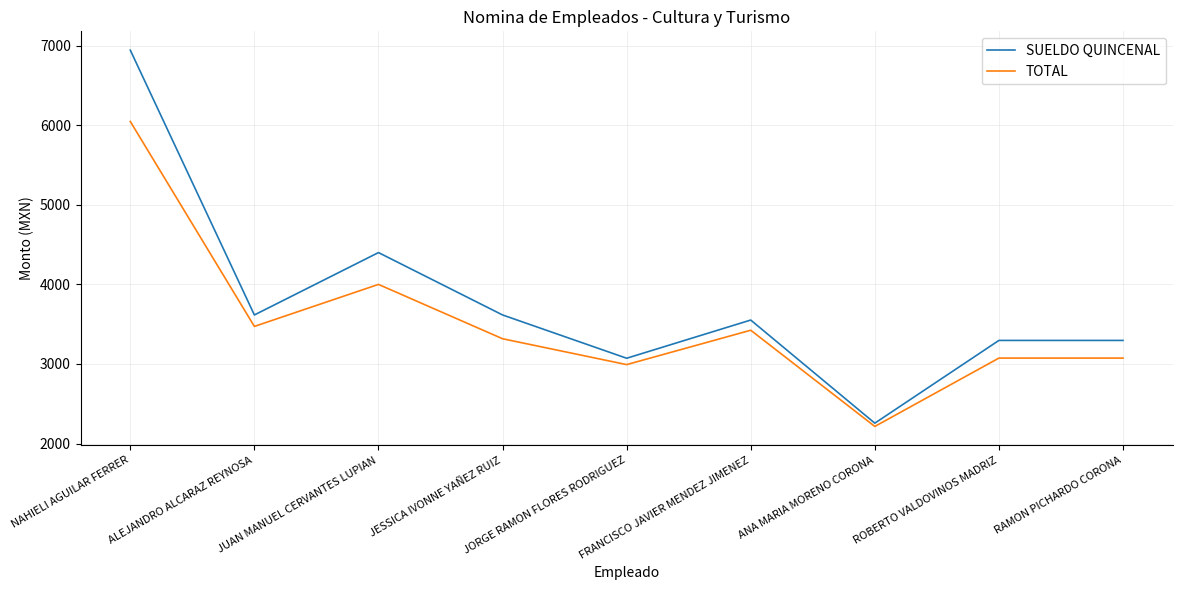

Which category has the lowest value across all series?

ANA MARIA MORENO CORONA